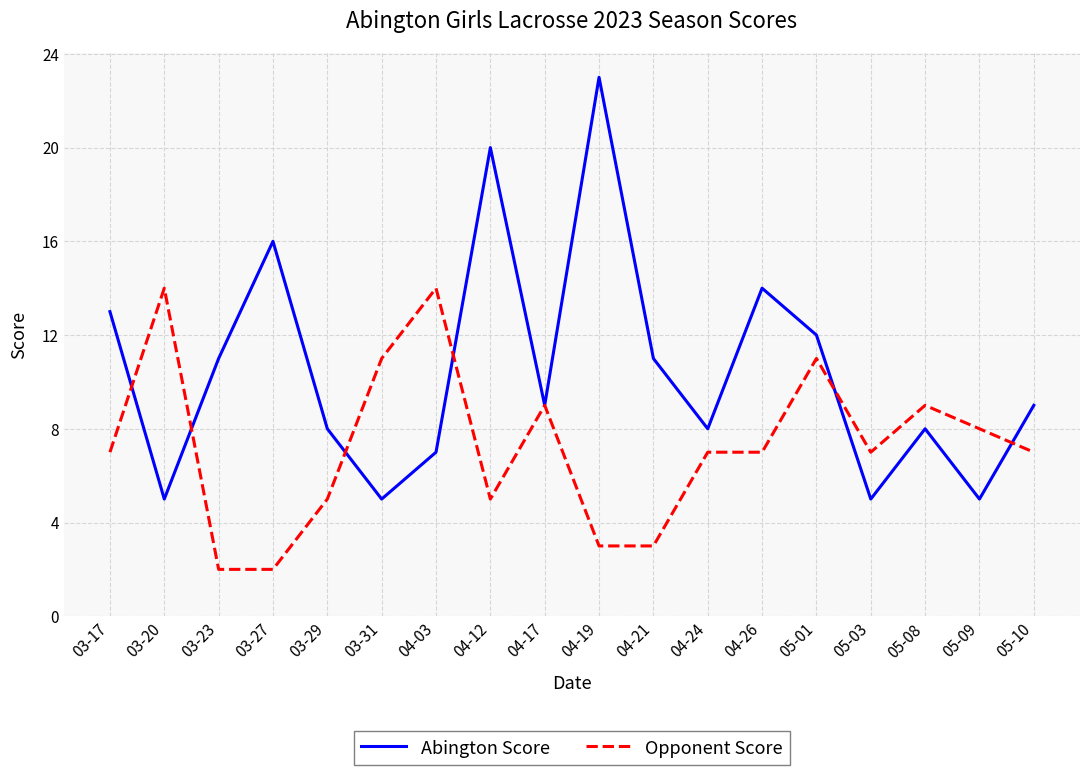

What is the minimum value for Abington Score?

5